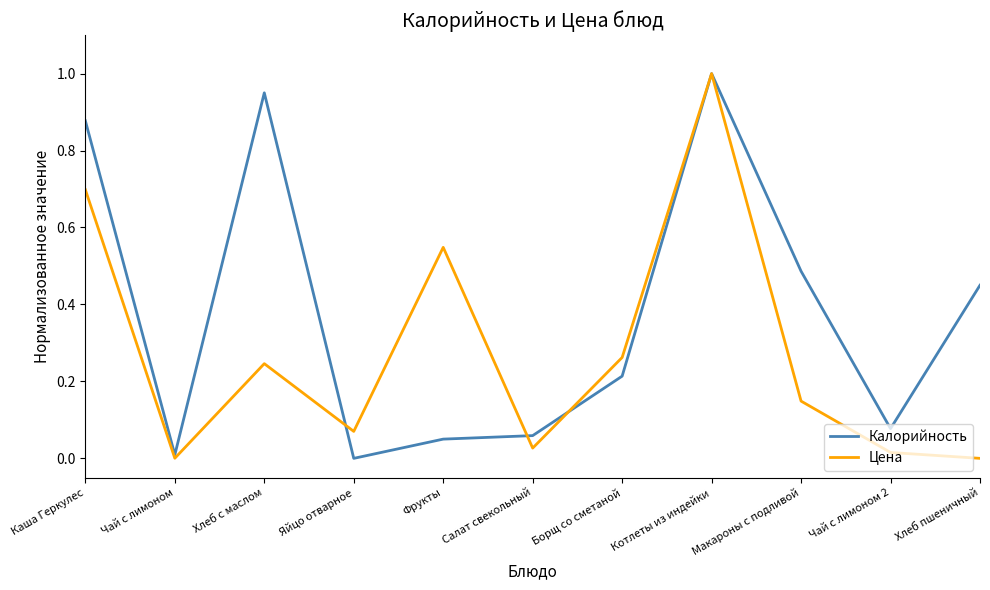

Which series has the largest total across all categories?

Калорийность